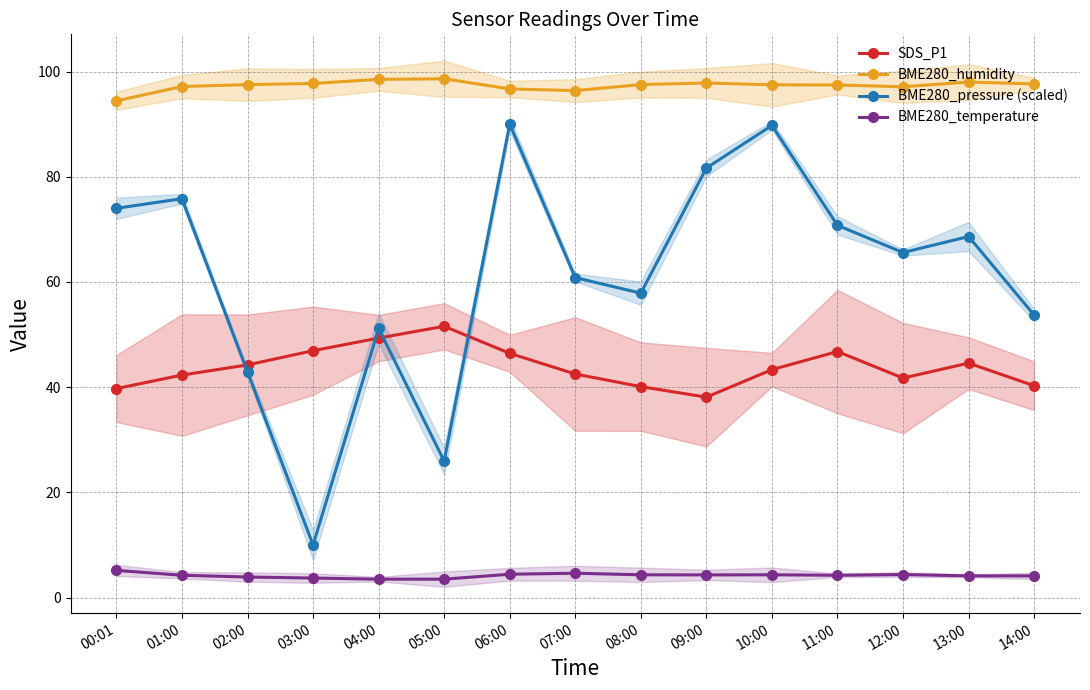

True or false: BME280_temperature and BME280_humidity intersect in this chart.

False